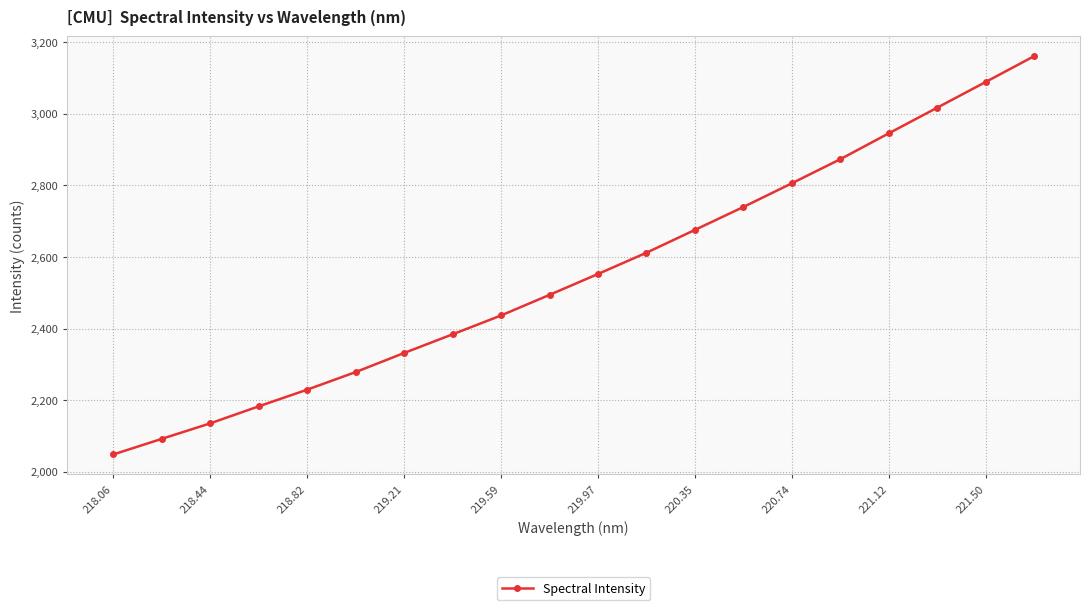

What is the difference between the second highest and second lowest values?

997.2